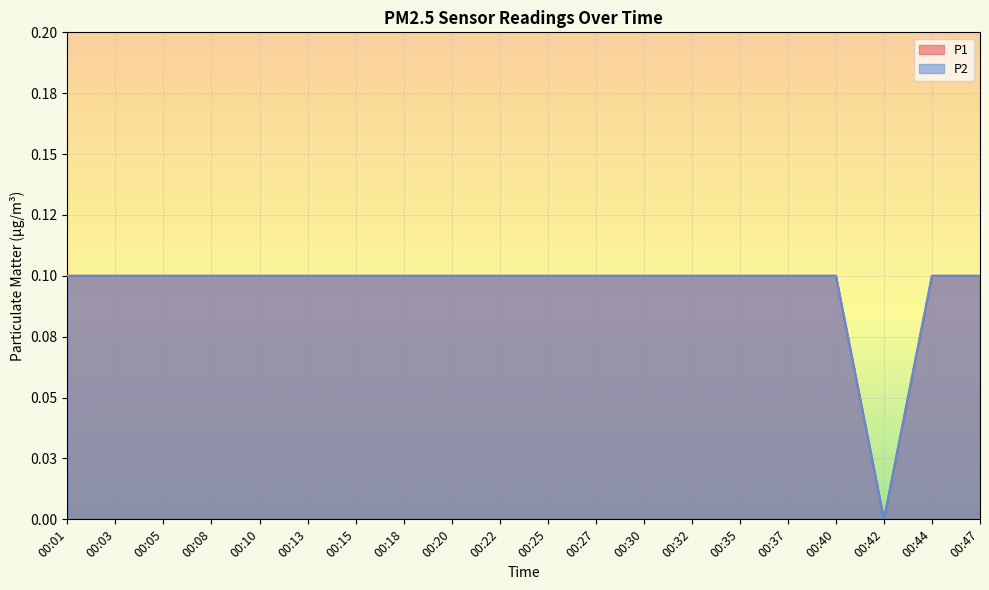

What is the value of the P1 point at the 19th from the left?

0.1